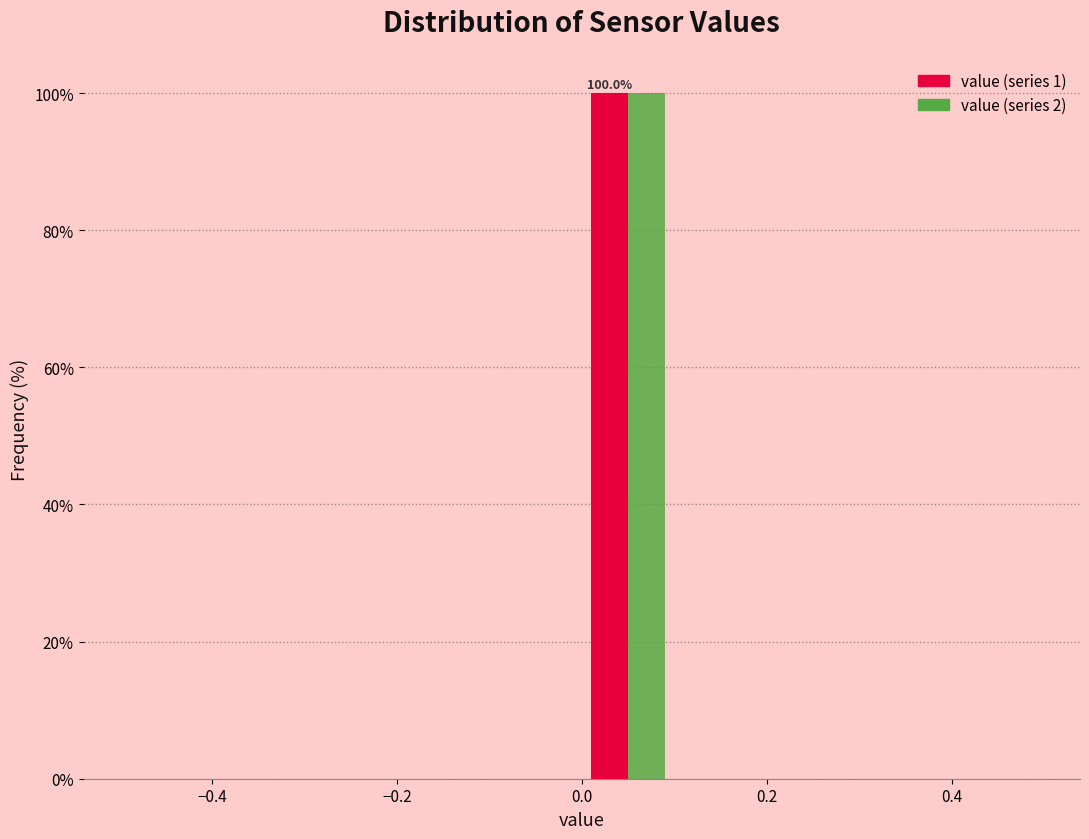

In the value (series 1) series, which range on the x-axis has the tallest bar?

0.0 to 0.1